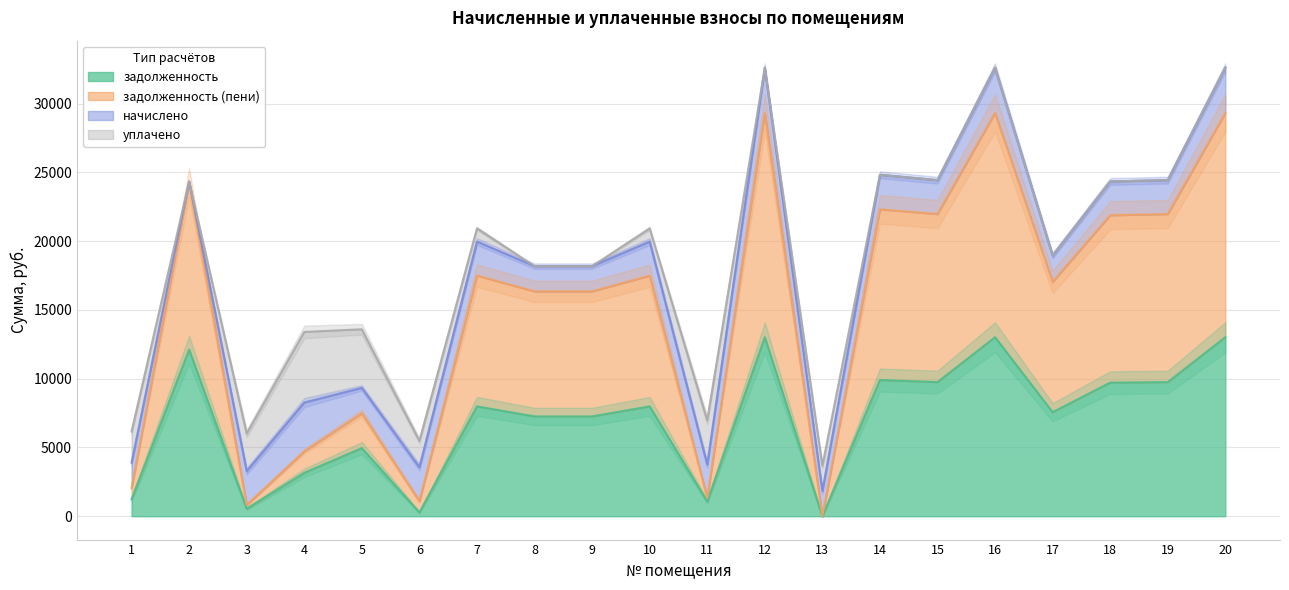

Does the chart display data point markers on the line(s)?

No